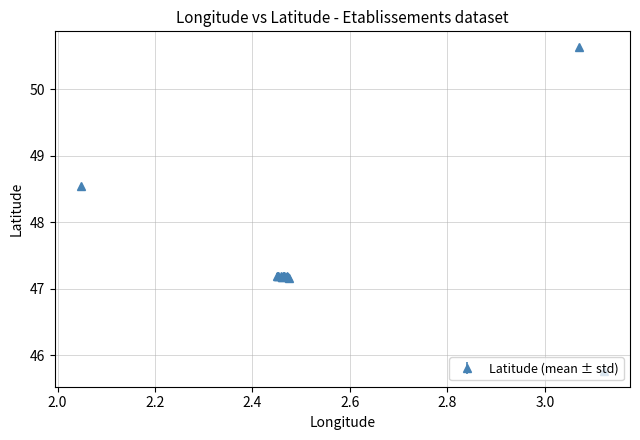

What is the average value?

47.4